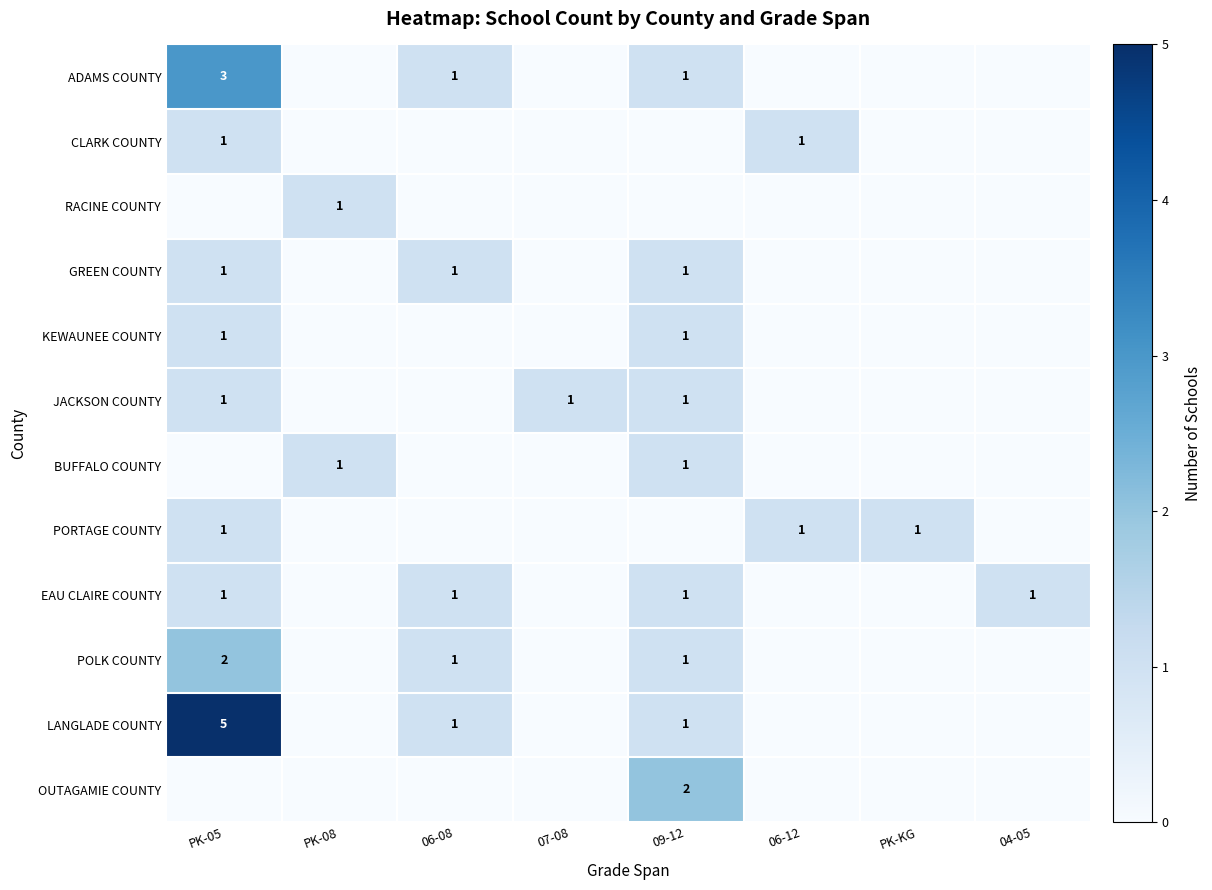

Is it true that PORTAGE COUNTY equals 1 at PK-KG?

True